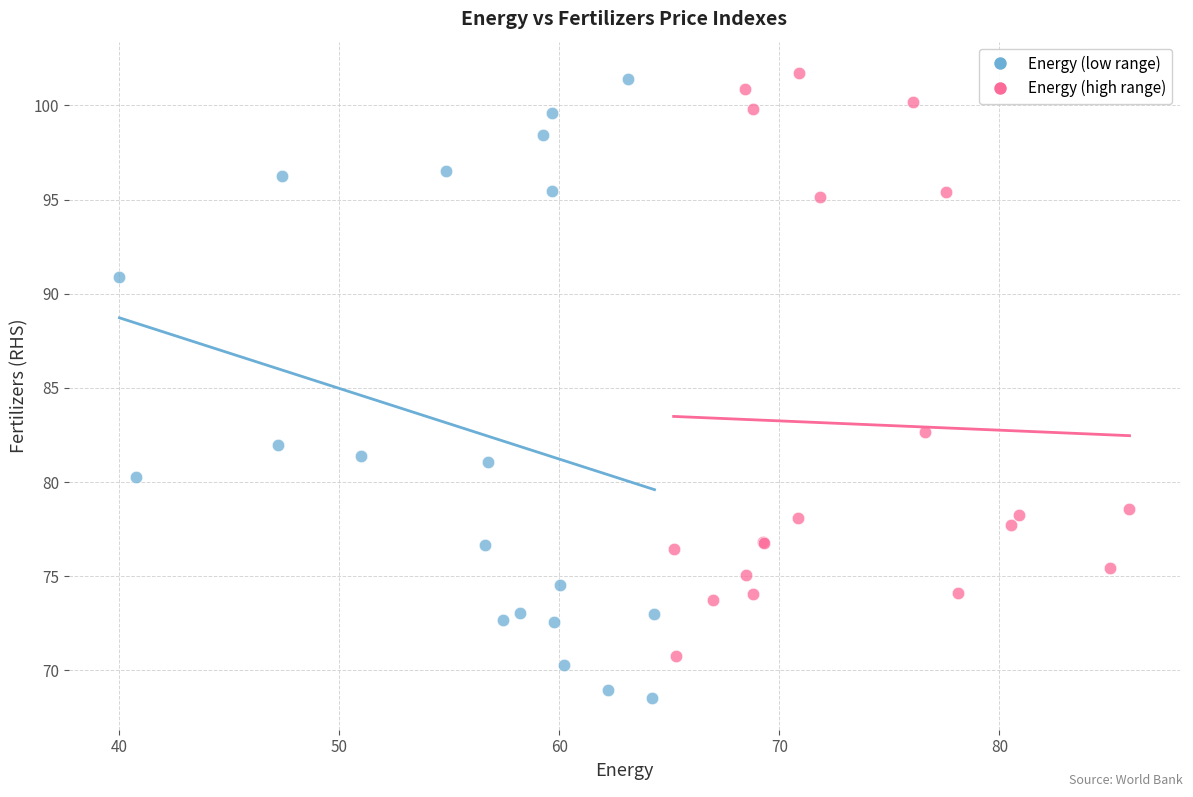

Which series reaches the maximum Y coordinate?

Energy (high range)